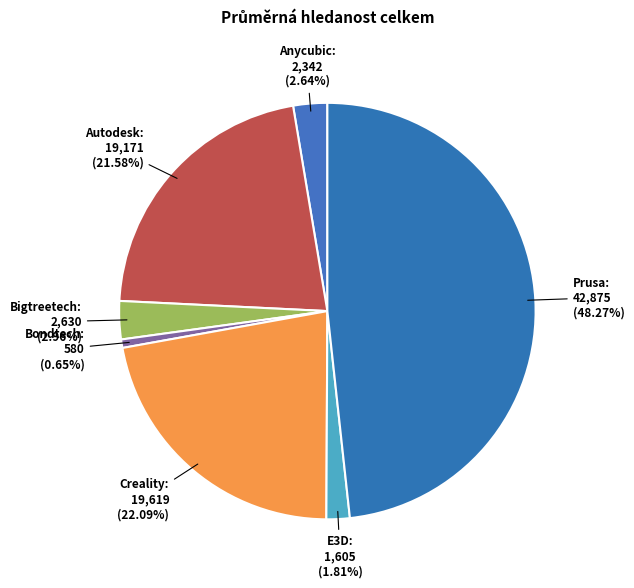

How many segments does this pie chart have?

7